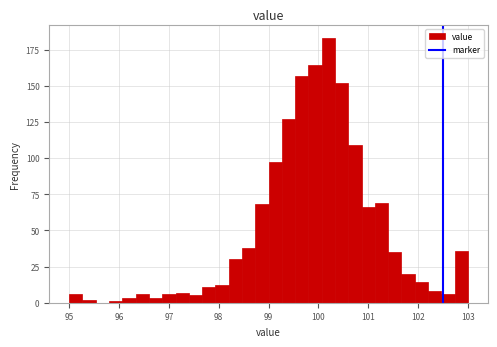

Read against the x-axis, roughly where is the centre of the tallest bar?

100.2